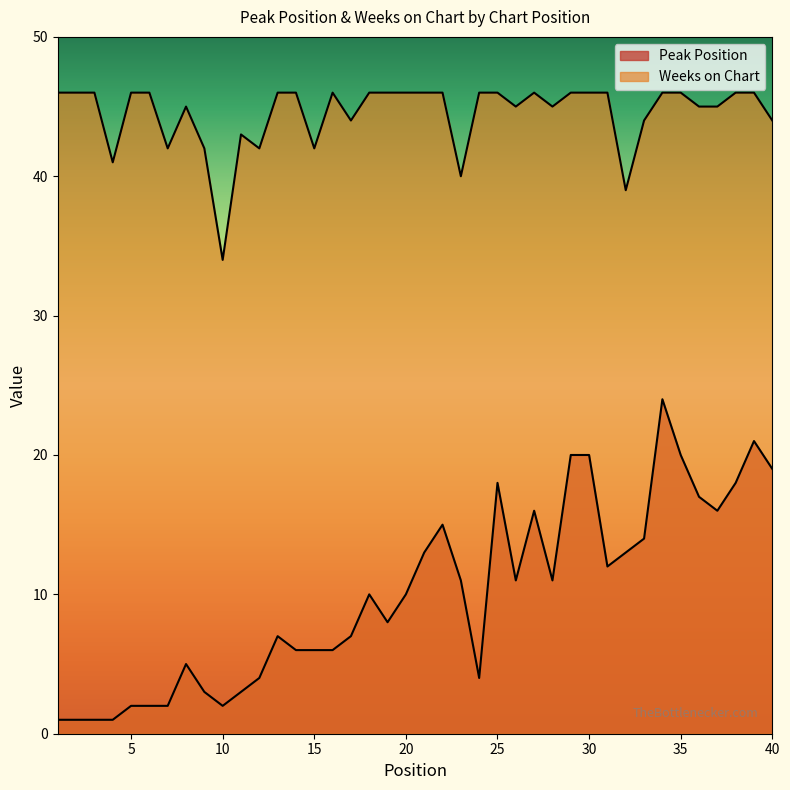

True or false: Weeks on Chart and Peak Position cross at least once.

False